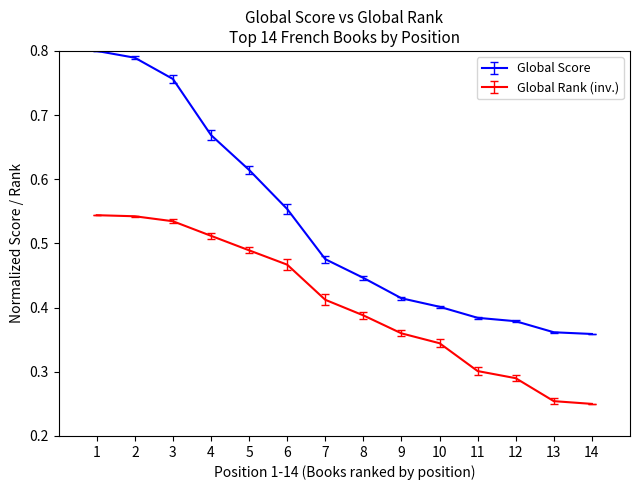

Which series changed the most between 4 and 8?

Global Score